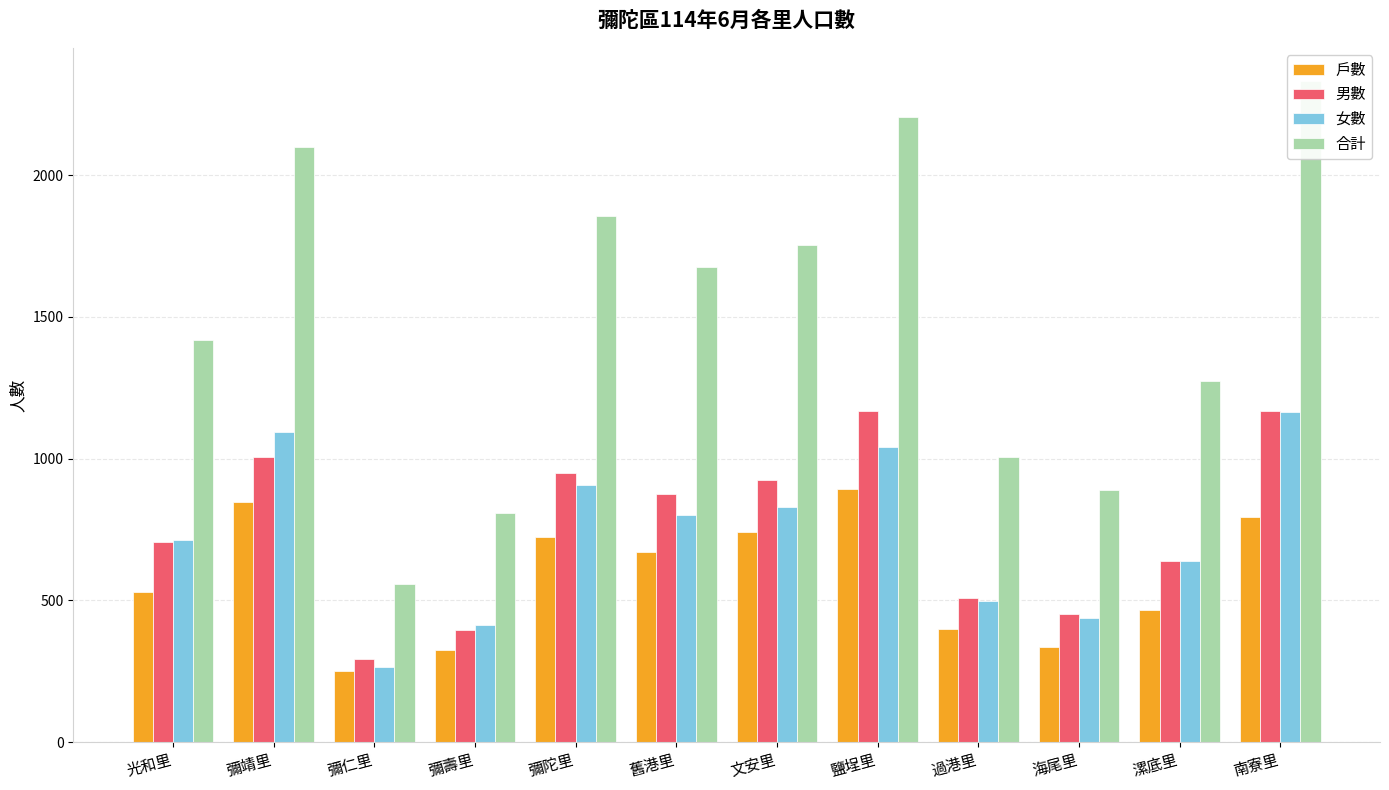

At which category is the sum across all series the highest?

南寮里